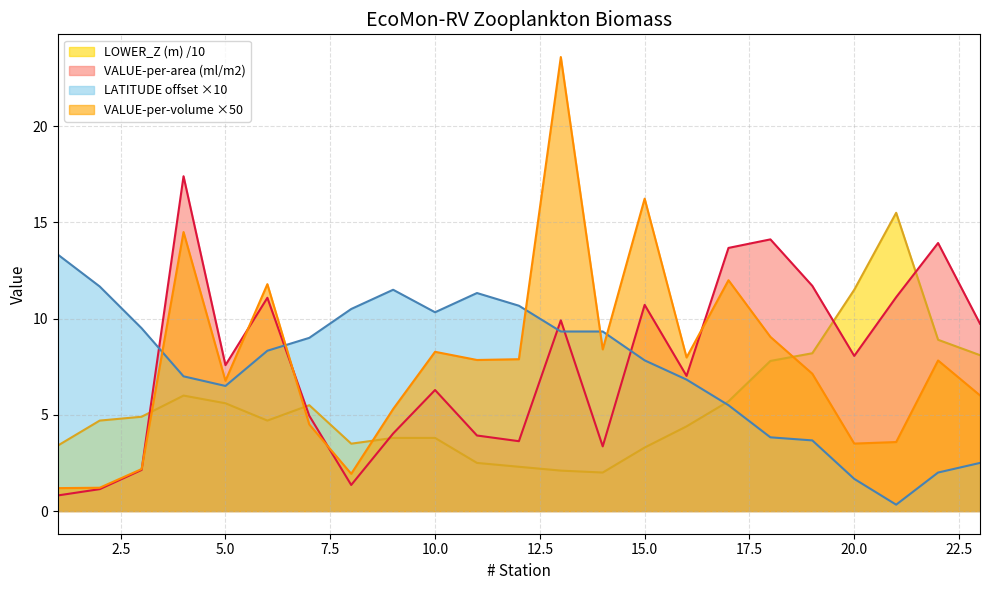

Count the number of data series in this chart.

4